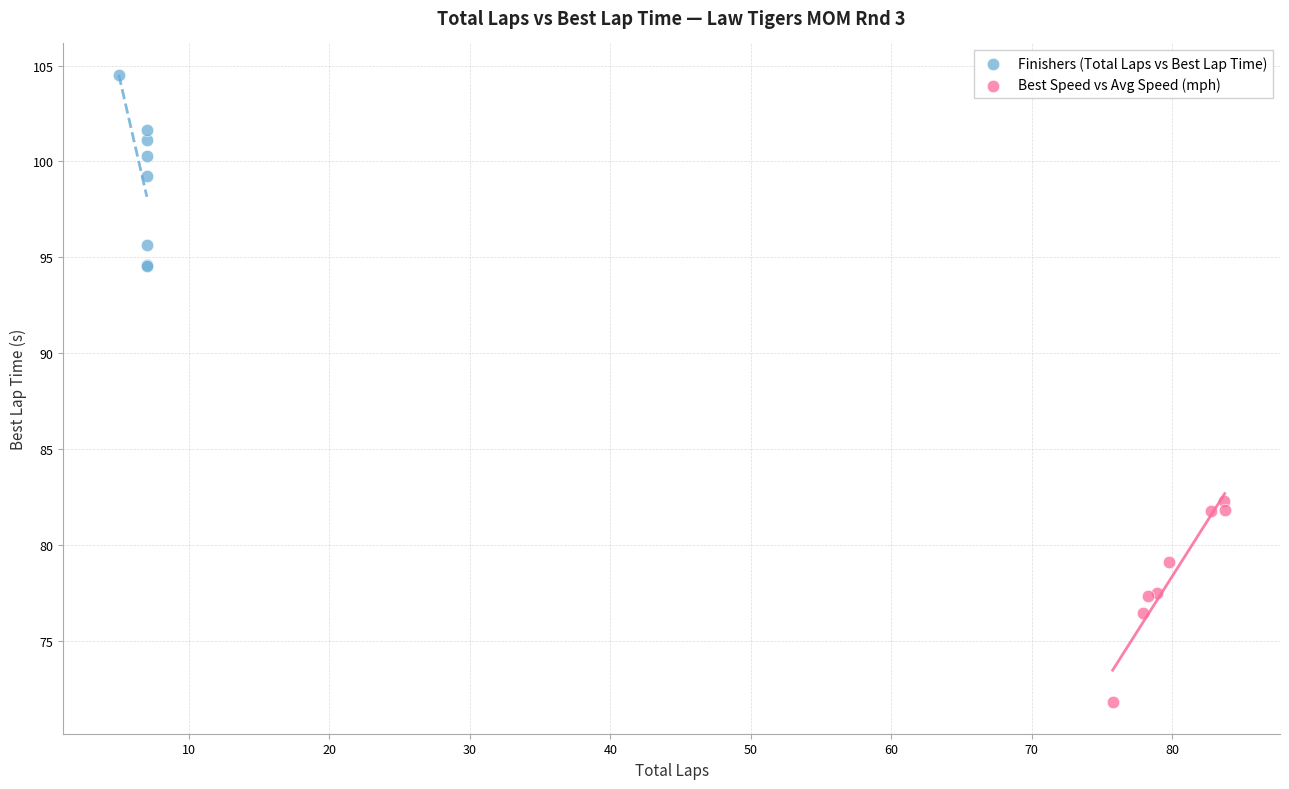

Which series contains the lowest Y value?

Best Speed vs Avg Speed (mph)